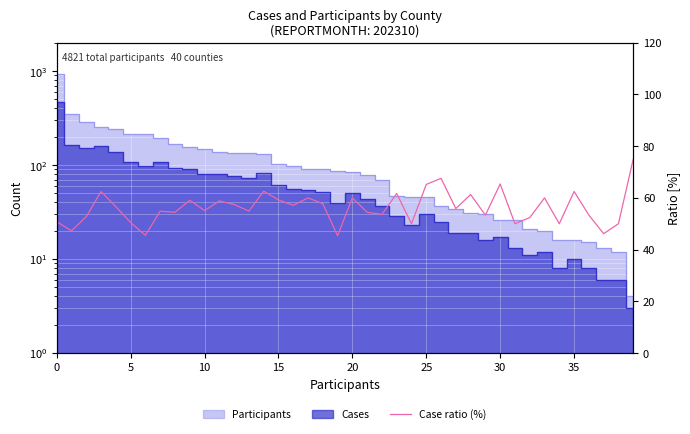

At which label is the value closest to 60?

17